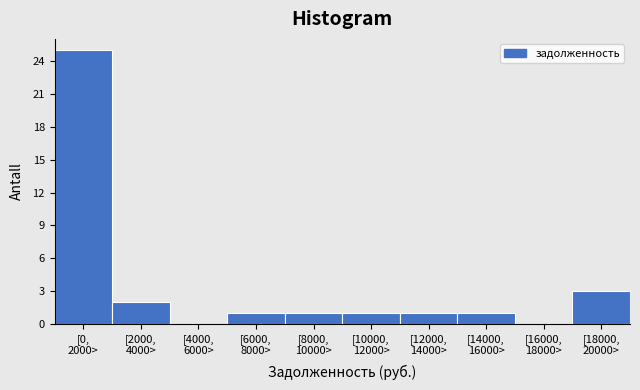

What is the greatest value displayed?

25